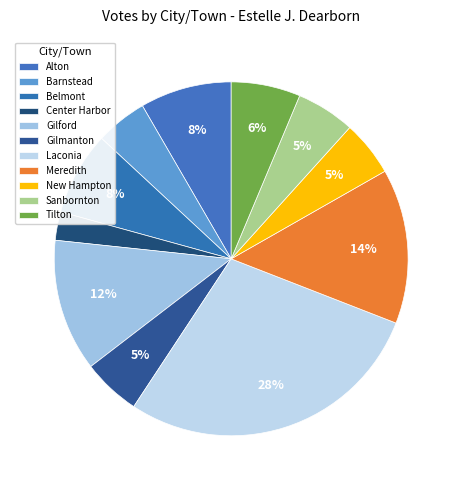

The Alton slice represents 1% of the pie. True or false?

False